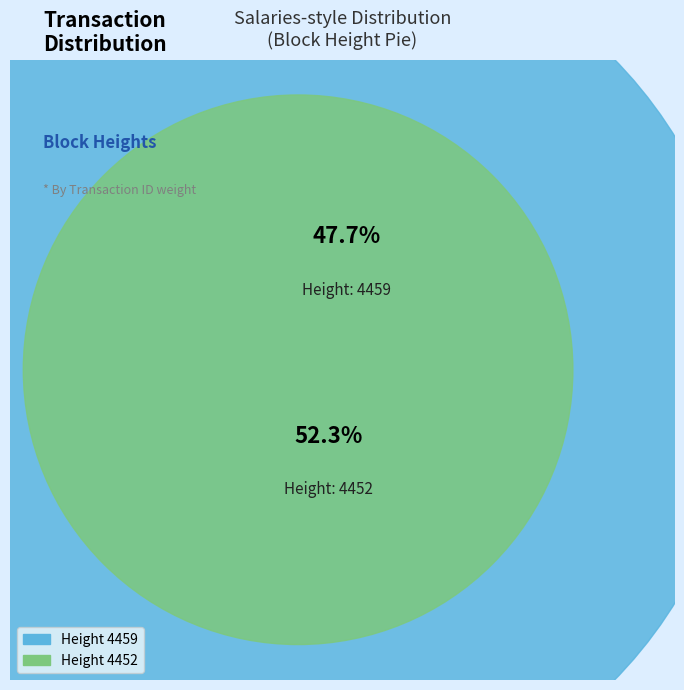

Between 4452 and 4459, which is larger?

4452